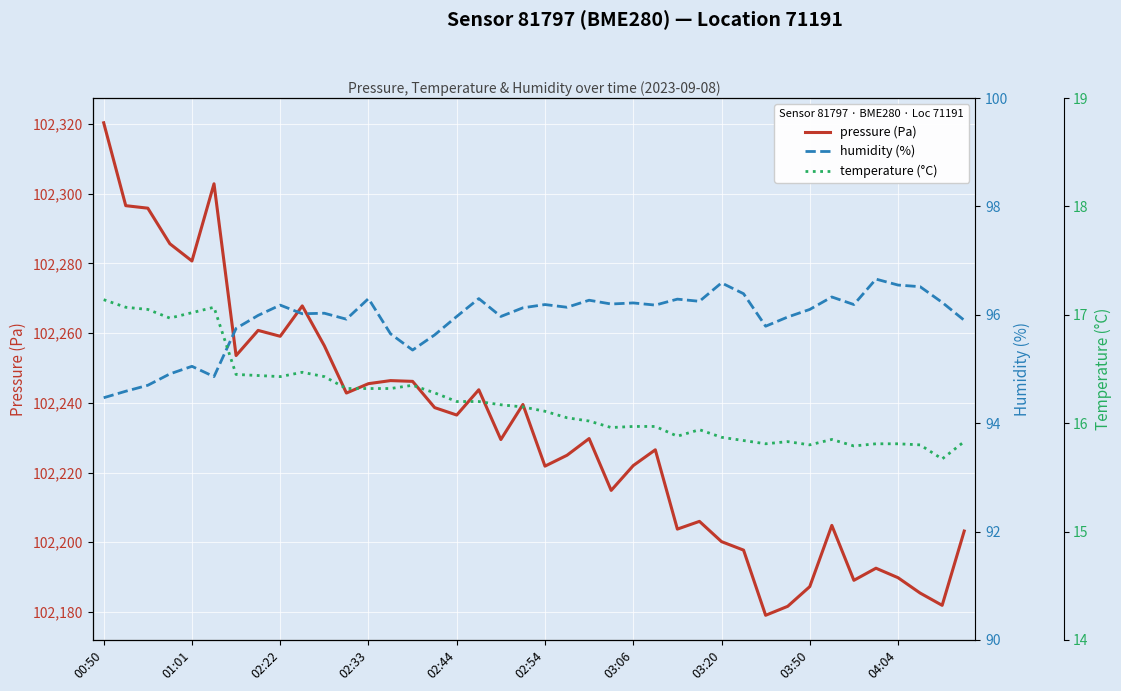

What is the approximate value of temperature (°C) at 15?

16.3